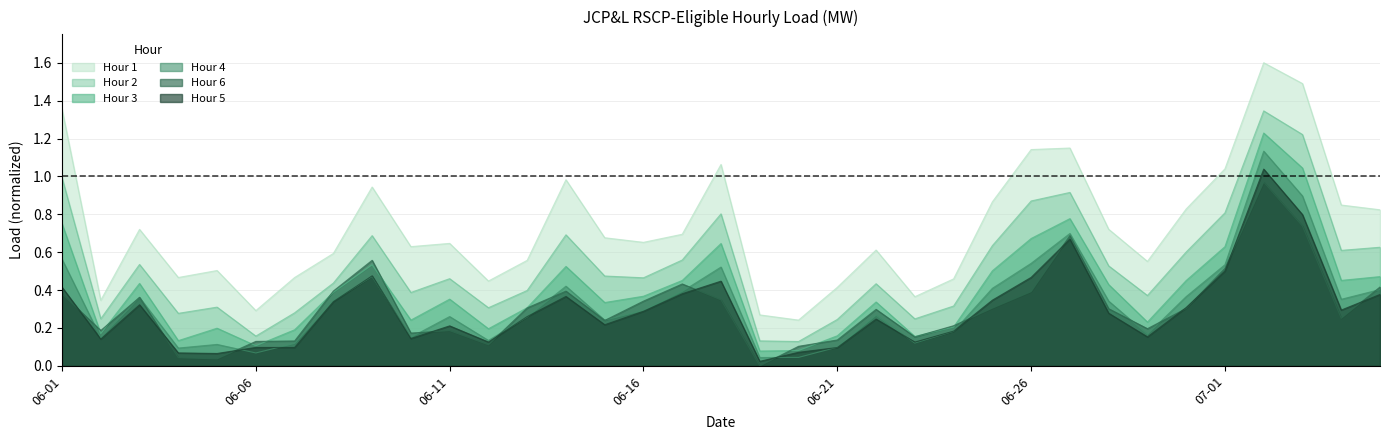

How many lines are shown in the chart?

6